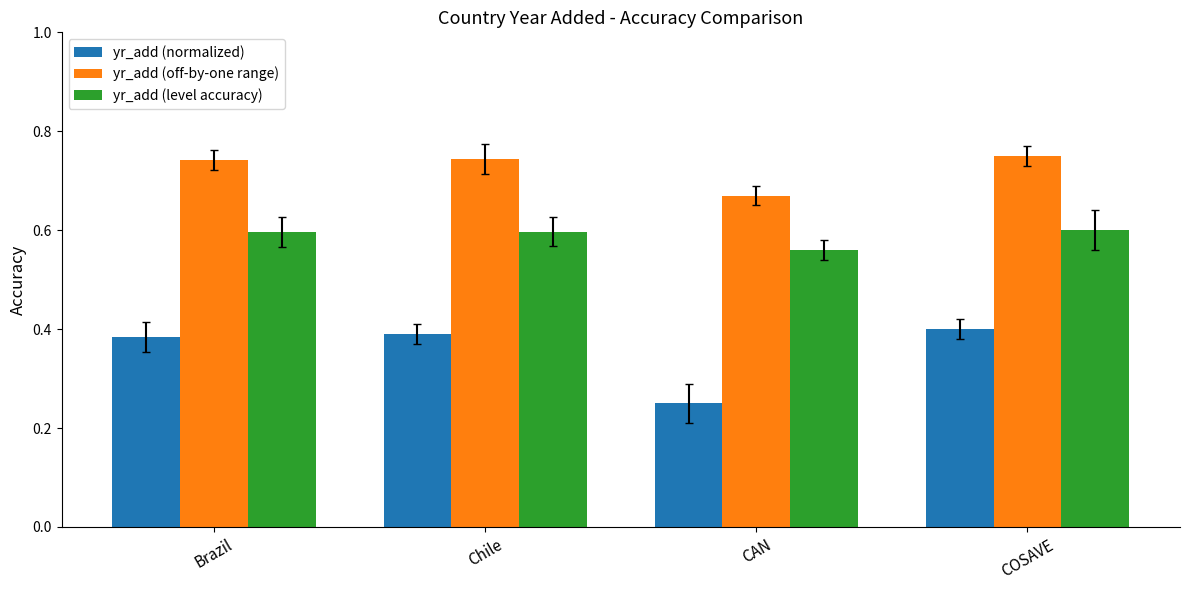

The yr_add (normalized) series shows 0.3 at COSAVE. True or false?

False